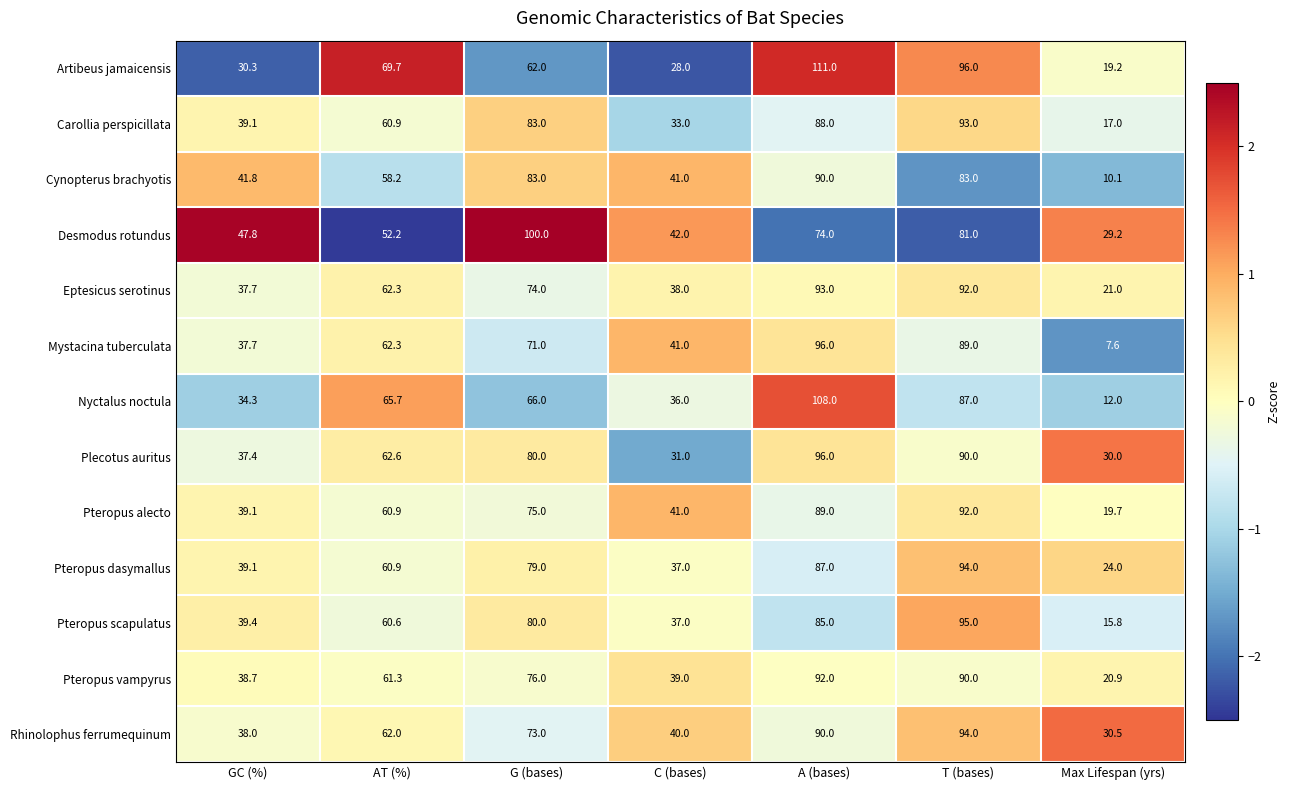

Is the value of Pteropus scapulatus at C (bases) greater than the value of Pteropus alecto at G (bases)?

No